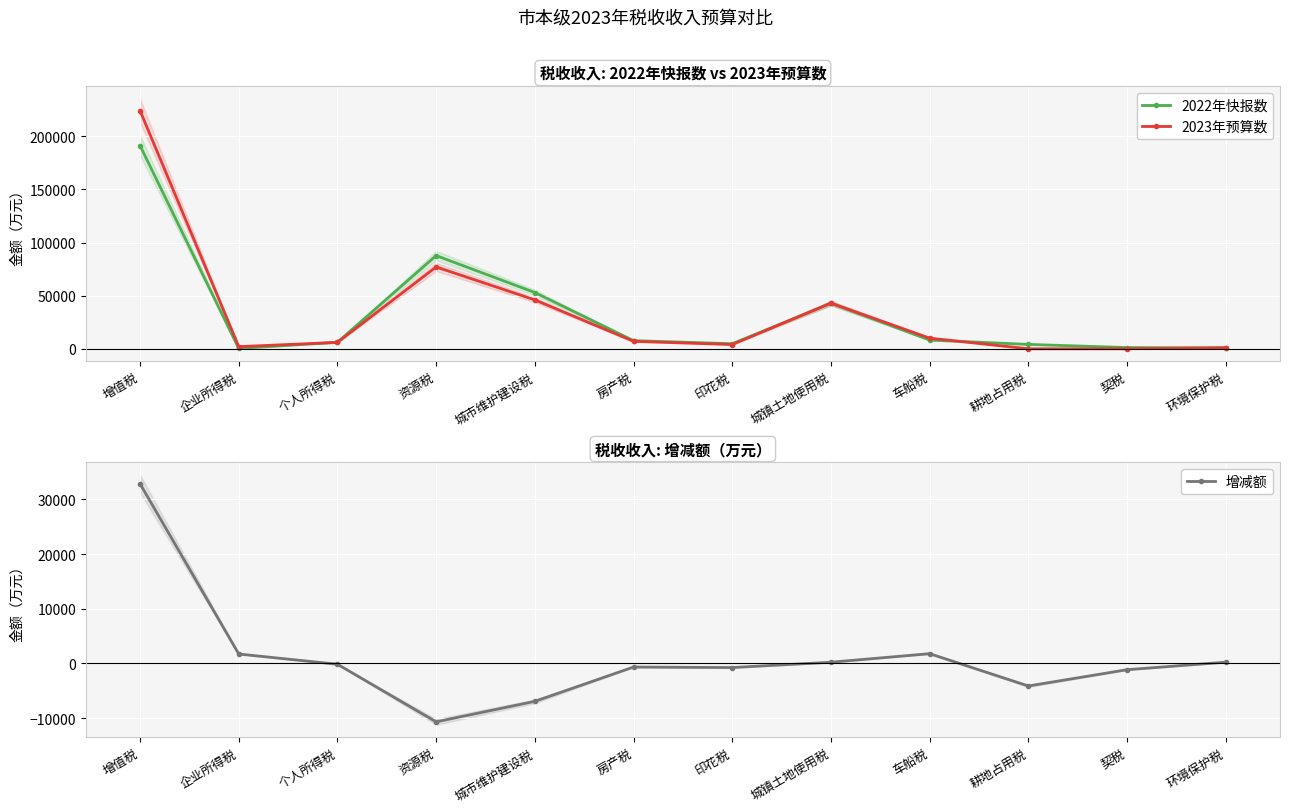

What is the label of the 3rd point from the left?

个人所得税